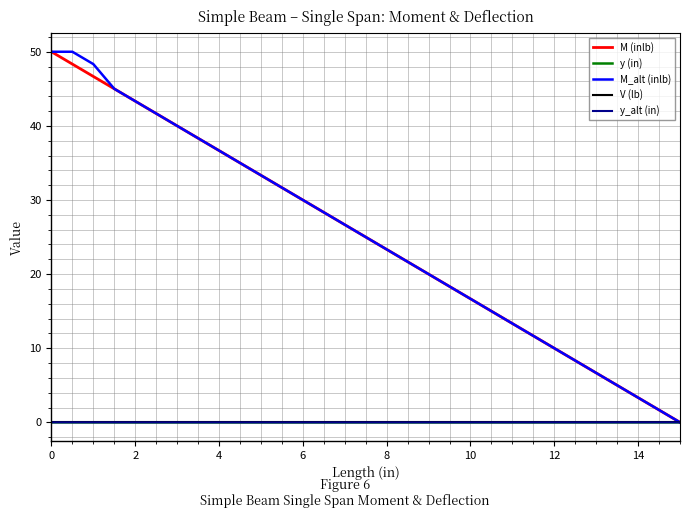

Reading left to right, list all the values displayed in this chart.

M (inlb): 50.0	48.3	46.7	45.0	43.3	41.7	40.0	38.3	36.7	35.0	33.3	31.7	30.0	28.3	26.7	25.0	23.3	21.7	20.0	18.3	16.7	15.0	13.3	11.7	10.0	8.3	6.7	5.0	3.3	1.7	0.0
y (in): 0.0	-0.0	-0.0	-0.0	-0.0	-0.0	-0.0	-0.0	-0.0	-0.0	-0.0	-0.0	-0.0	-0.0	-0.0	-0.0	-0.0	-0.0	-0.0	-0.0	-0.0	-0.0	-0.0	-0.0	-0.0	-0.0	-0.0	-0.0	-0.0	-0.0	0.0
M_alt (inlb): 50.0	50.0	48.3	45.0	43.3	41.7	40.0	38.3	36.7	35.0	33.3	31.7	30.0	28.3	26.7	25.0	23.3	21.7	20.0	18.3	16.7	15.0	13.3	11.7	10.0	8.3	6.7	5.0	3.3	1.7	0.0
V (lb): 0.0	0.0	0.0	0.0	0.0	0.0	0.0	0.0	0.0	0.0	0.0	0.0	0.0	0.0	0.0	0.0	0.0	0.0	0.0	0.0	0.0	0.0	0.0	0.0	0.0	0.0	0.0	0.0	0.0	0.0	0.0
y_alt (in): 0.0	-0.0	-0.0	-0.0	-0.0	-0.0	-0.0	-0.0	-0.0	-0.0	-0.0	-0.0	-0.0	-0.0	-0.0	-0.0	-0.0	-0.0	-0.0	-0.0	-0.0	-0.0	-0.0	-0.0	-0.0	-0.0	-0.0	-0.0	-0.0	-0.0	0.0